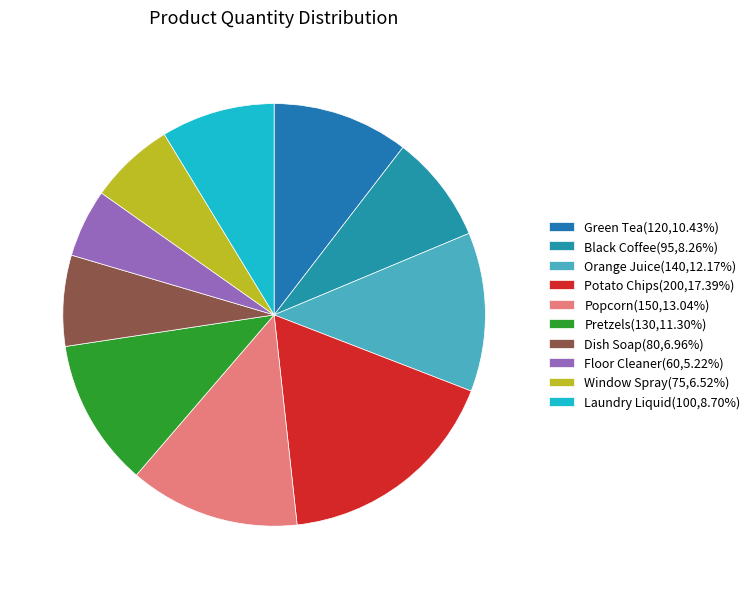

How many segments does this pie chart have?

10